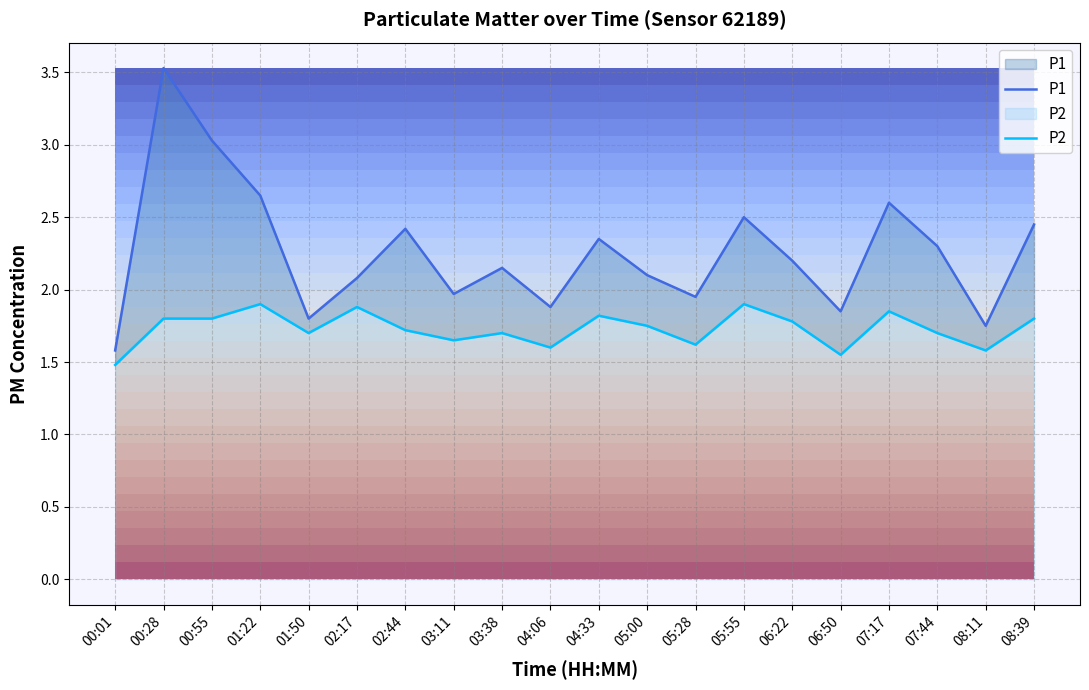

True or false: P2 and P1 intersect in this chart.

False